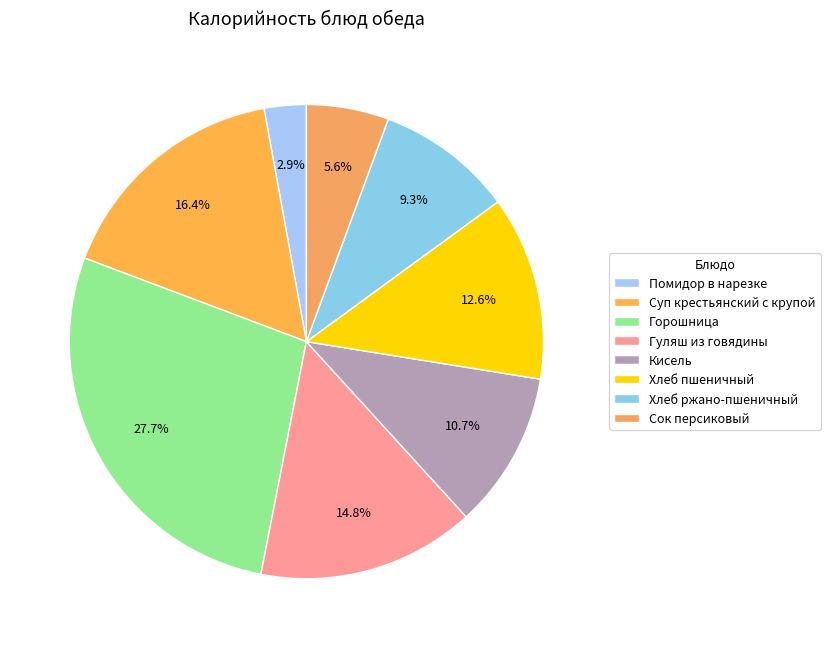

What is the change in value from Горошница to Хлеб ржано-пшеничный?

-136.9